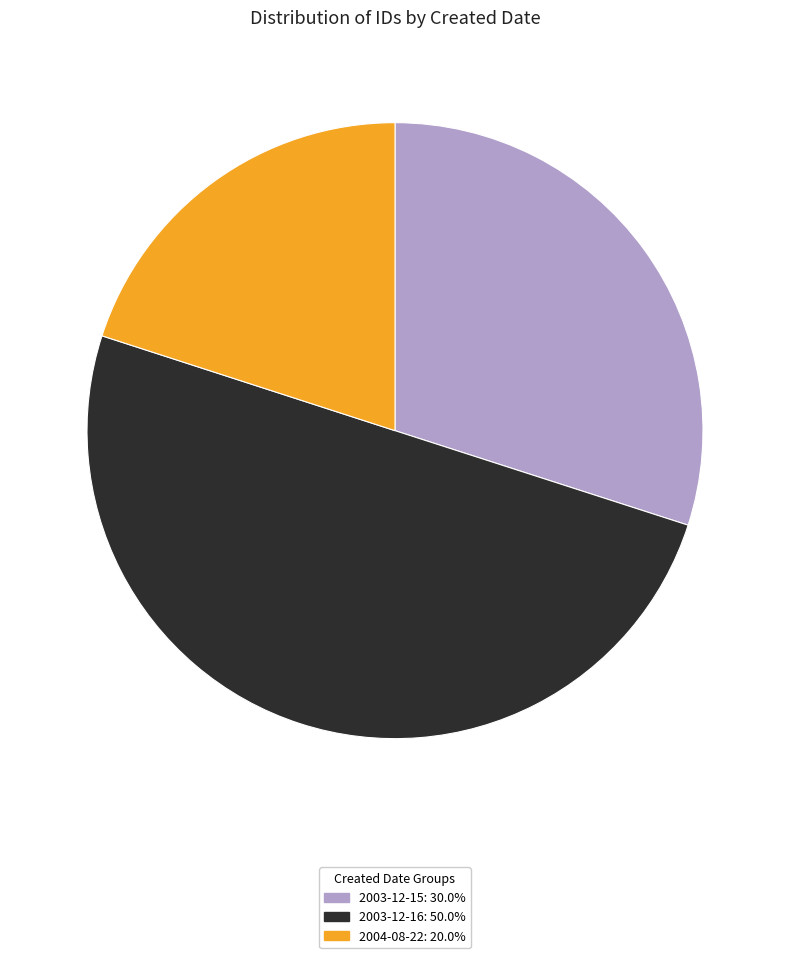

How many segments does this pie chart have?

3